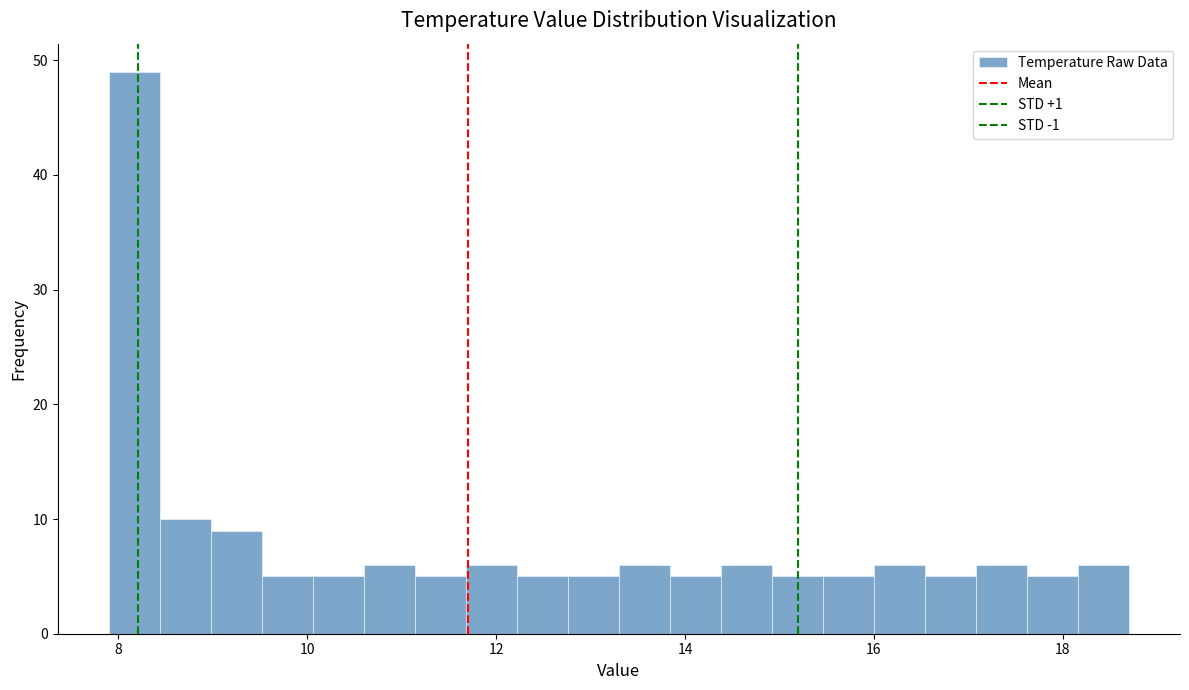

Around what value on the x-axis is the tallest bar? Give the approximate position of its centre, as read against the axis.

8.2